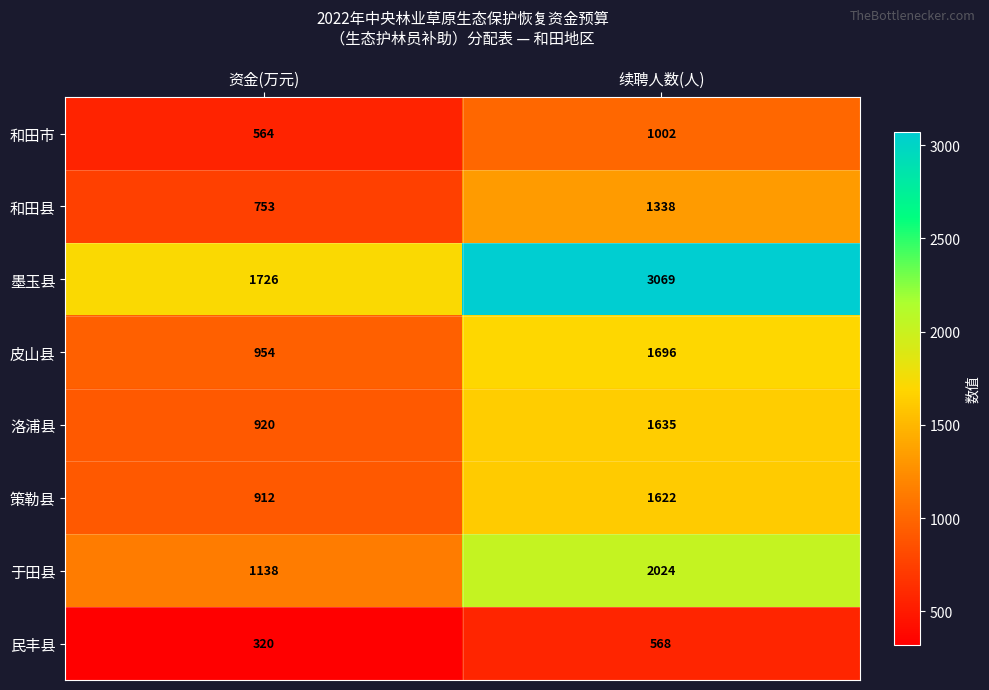

What is the difference between the maximum and minimum values in the 于田县 series?

886